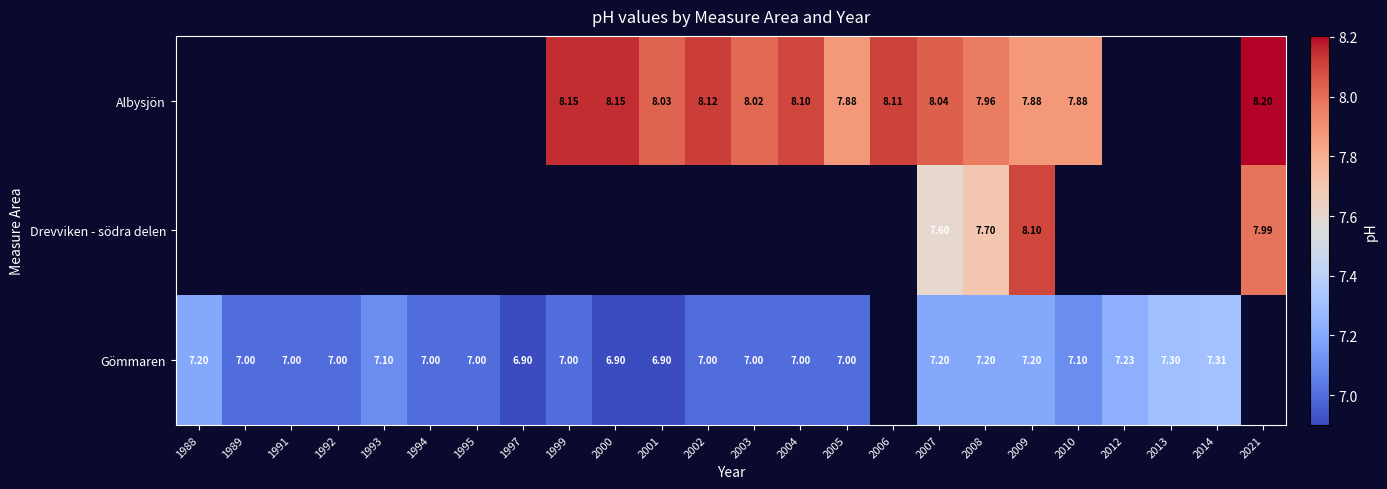

Where does the Gömmaren series first go above 7?

1988